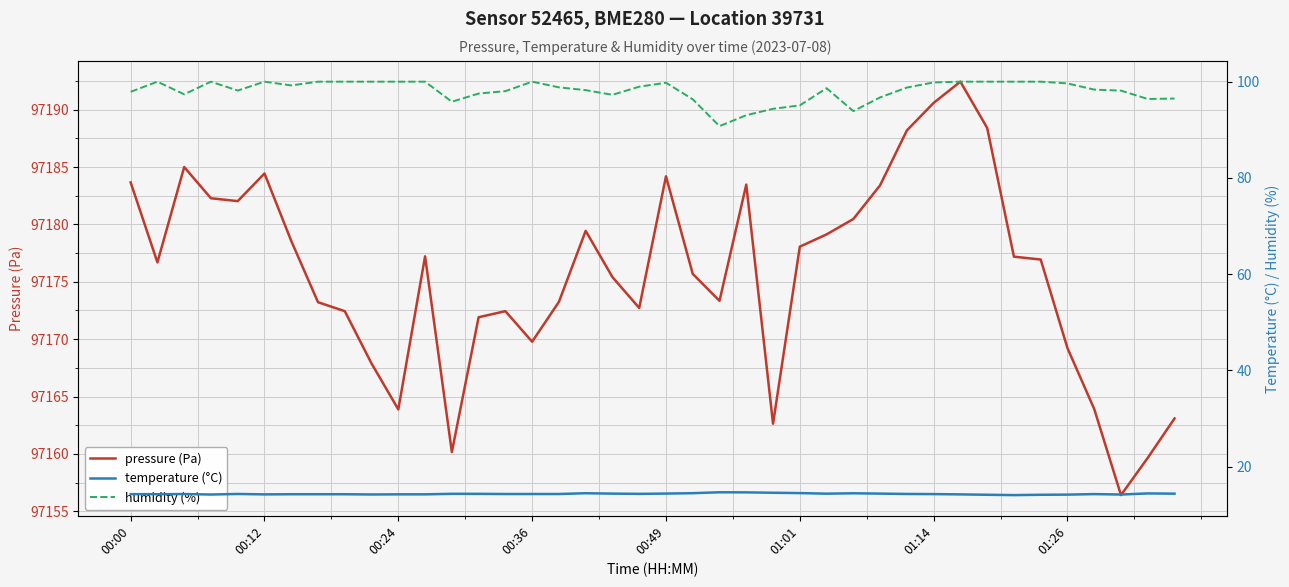

True or false: pressure (Pa) has a value of 97190.6 at 01:14.

True